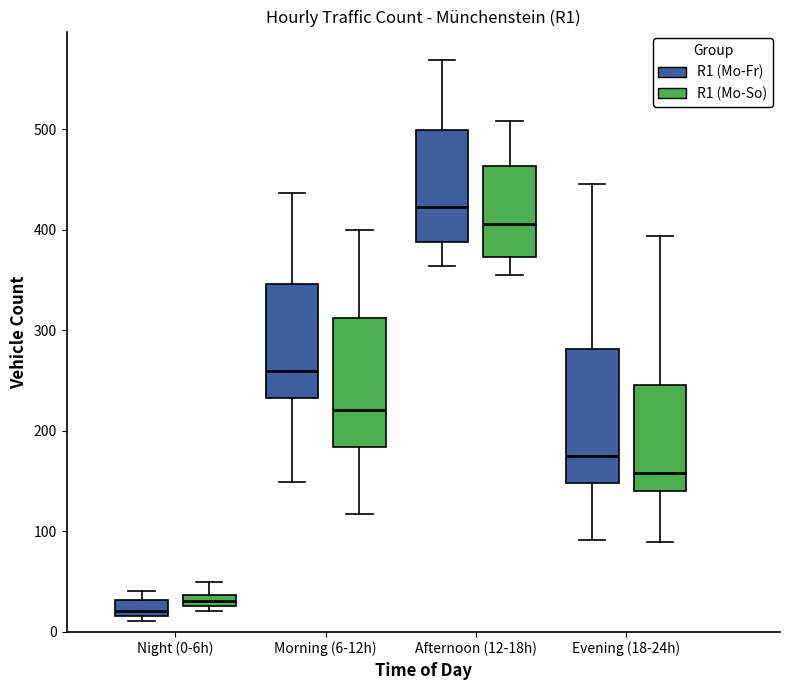

Where is the upper edge of the box for Afternoon (12-18h) (R1 (Mo-Fr)) on the y-axis? The values are not printed on the chart, so give them approximately, as read against the axis.

500